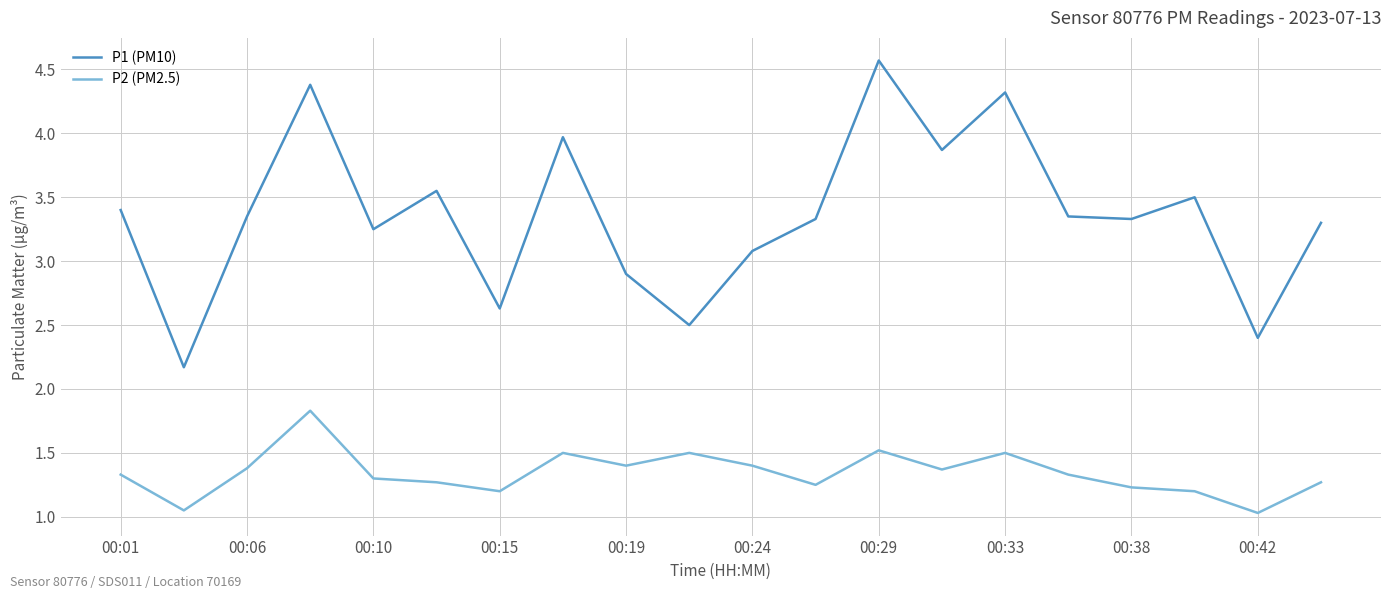

How many distinct data groups are displayed?

2